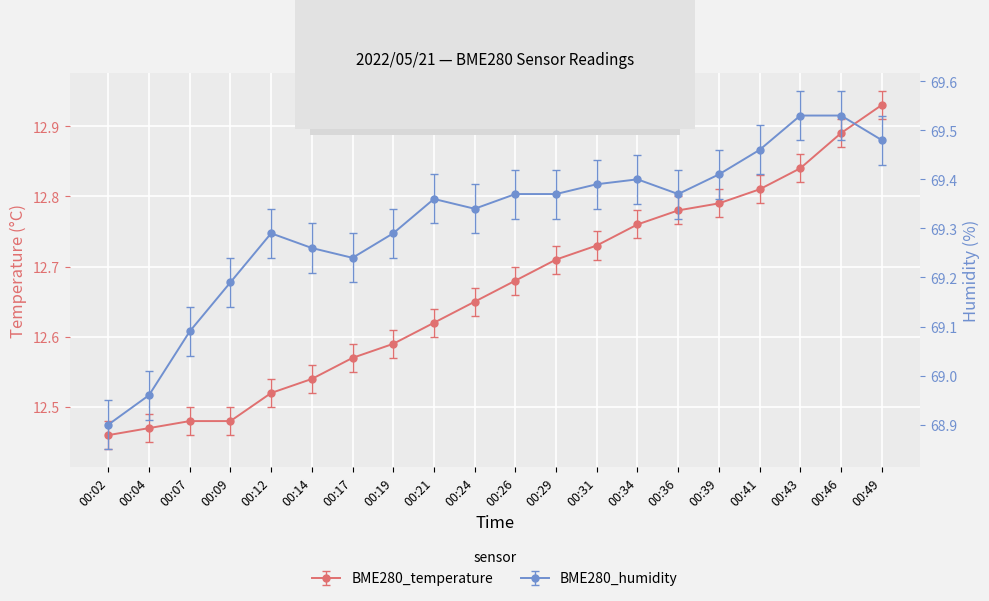

What is the average value of the BME280_humidity series?

69.3